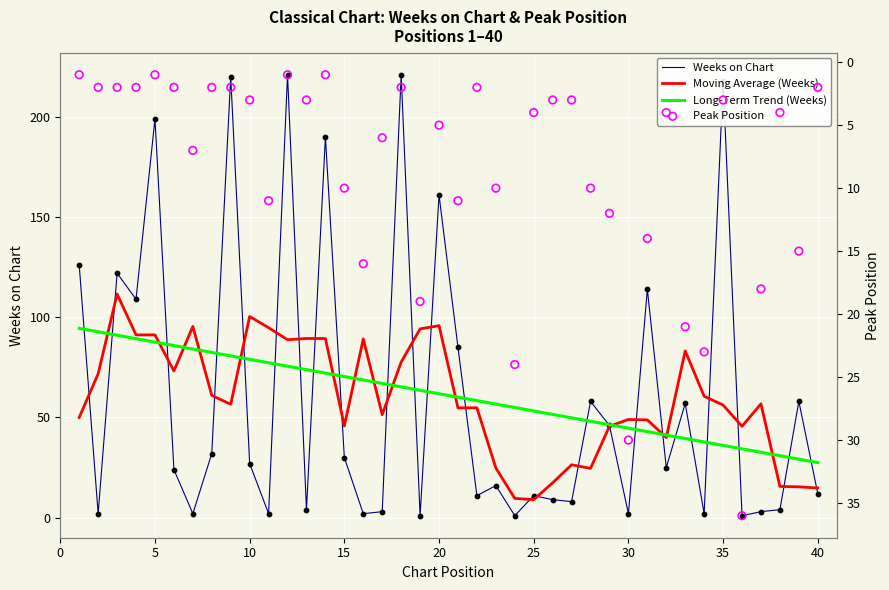

Is the value of Peak Position at 5 greater than the value of Long-Term Trend (Weeks) at 33?

No